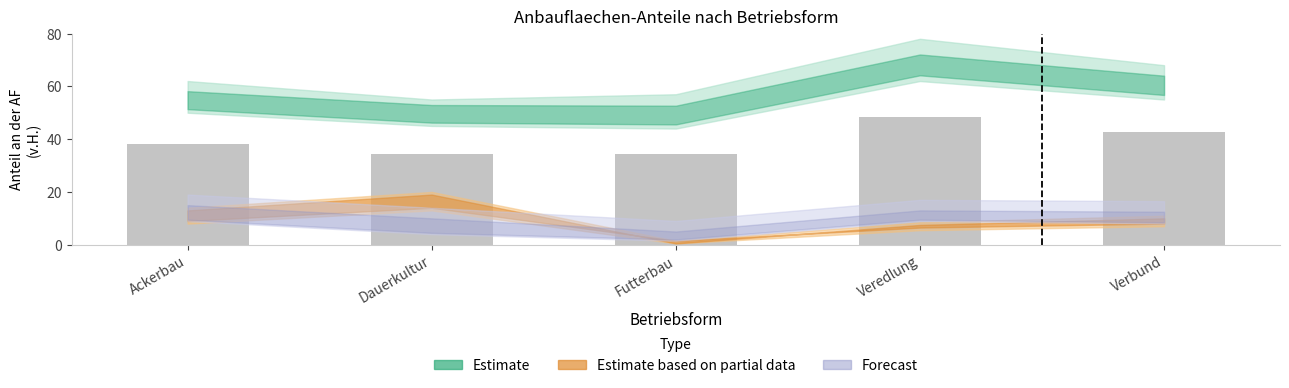

The chart shows a value of 38.2 at Ackerbau. True or false?

True